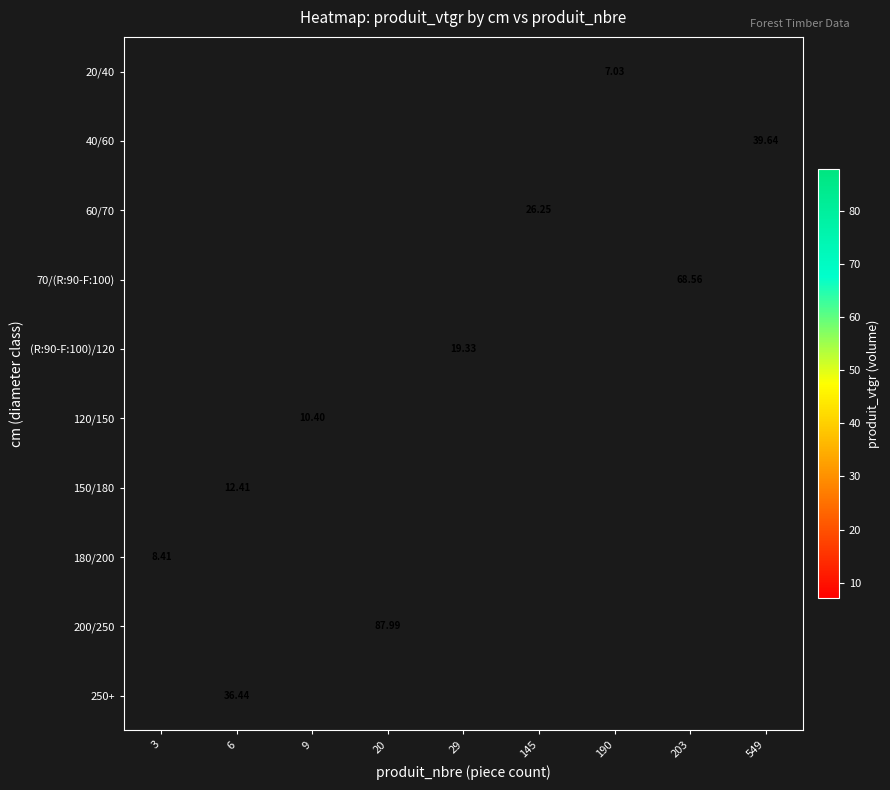

Between 6 and 145, which is larger?

145